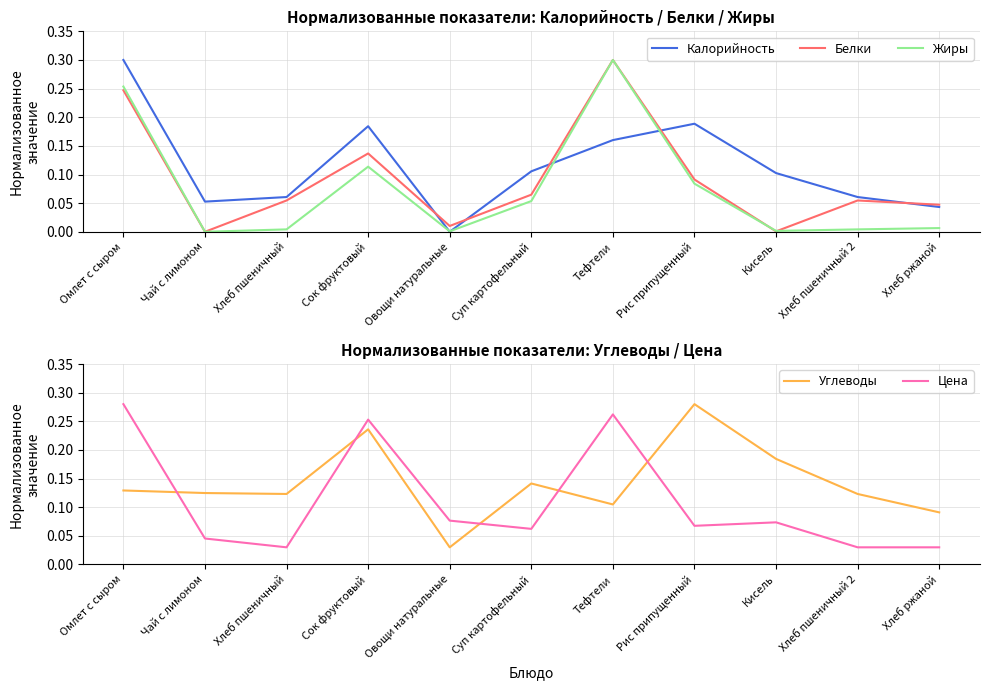

What is the label of the 9th point from the right?

Хлеб пшеничный